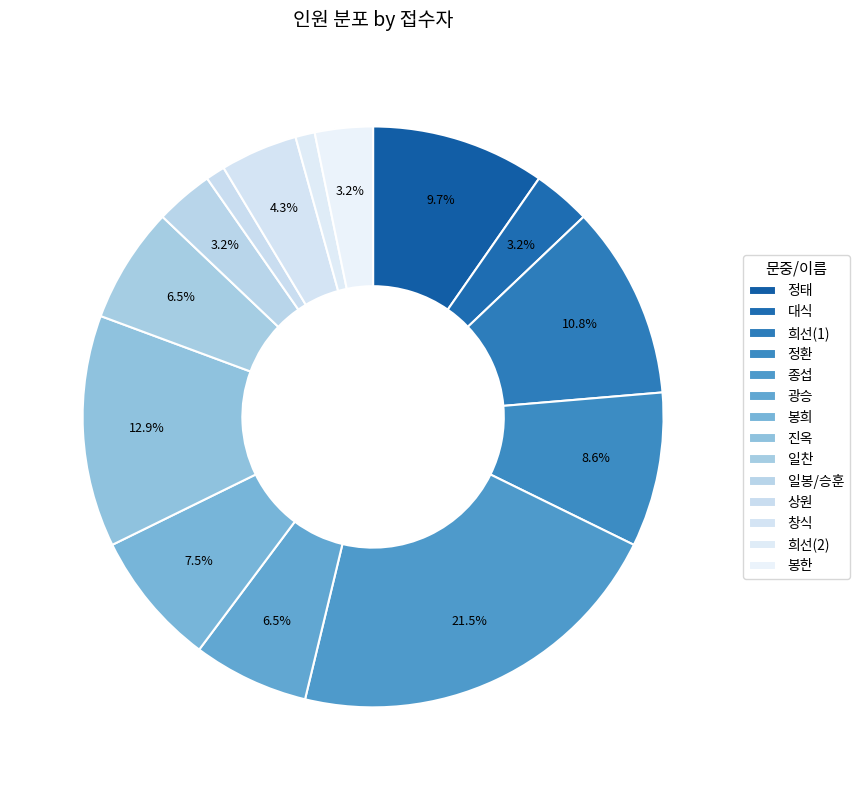

How many segments does this pie chart have?

14